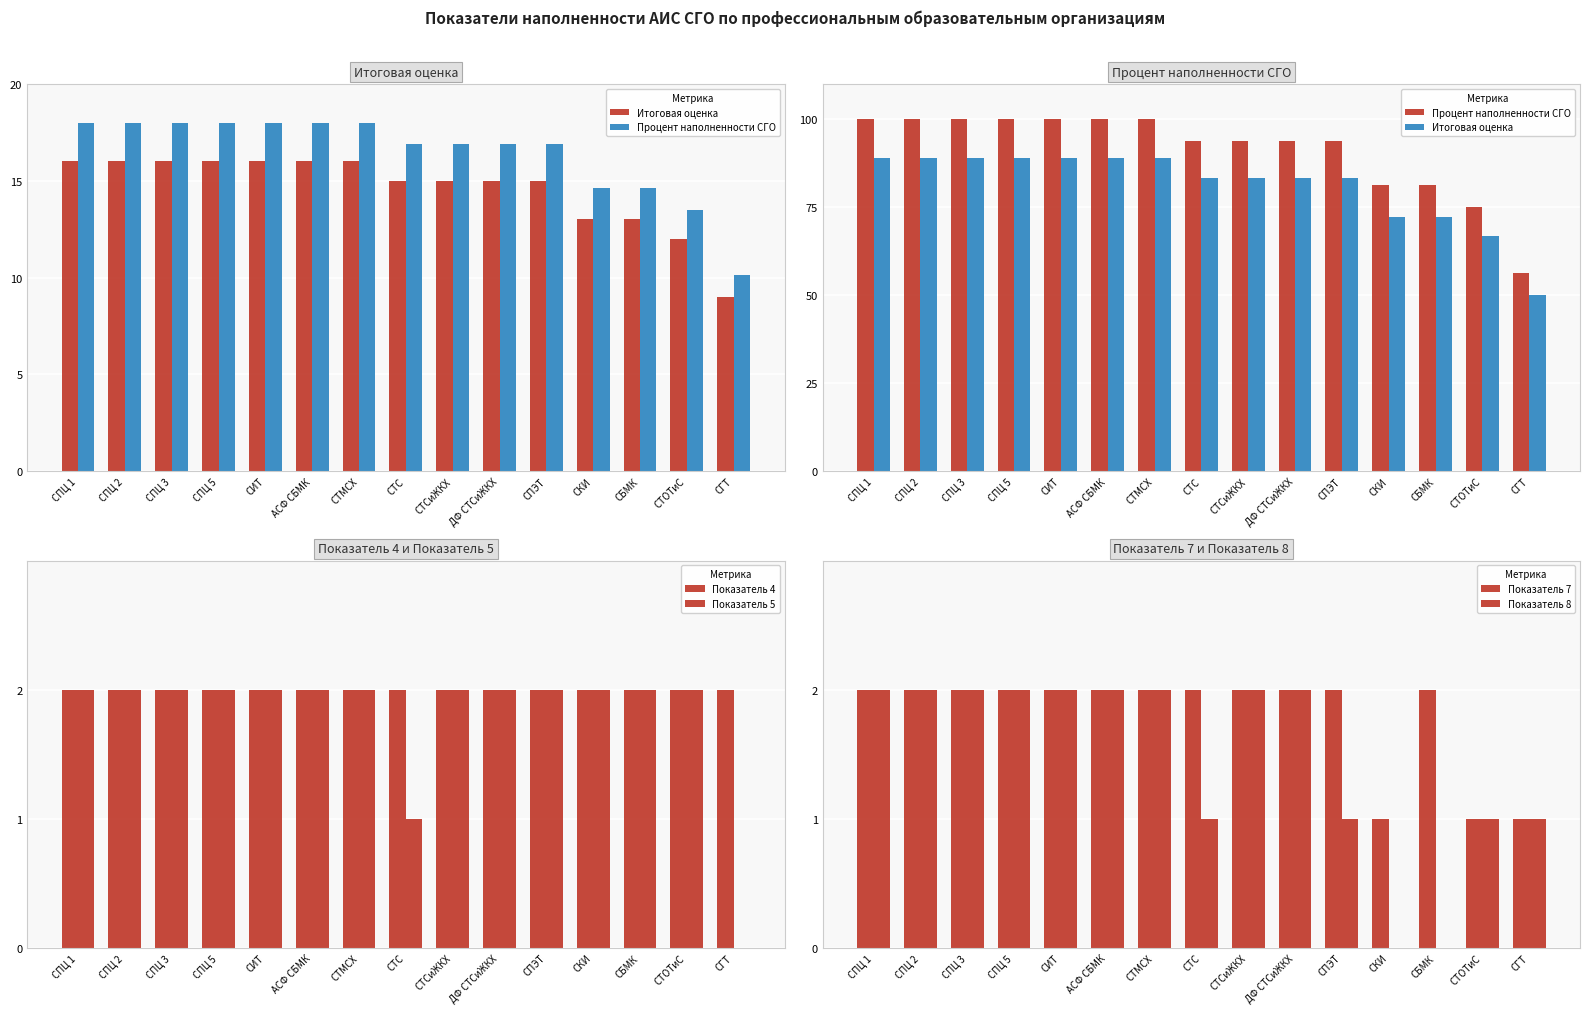

What is the sum of all Показатель 7 values?

27.0